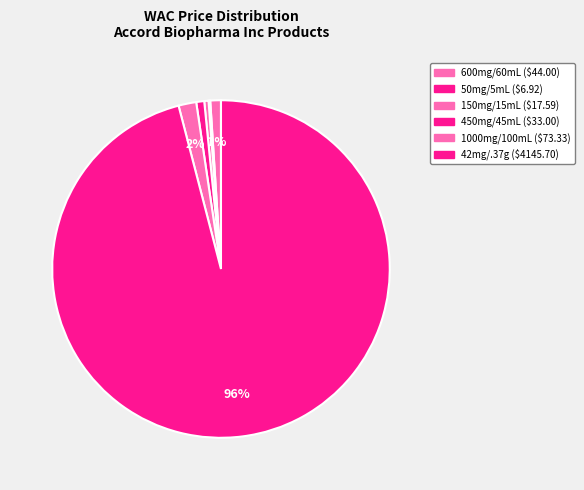

Count the number of slices in the pie.

6